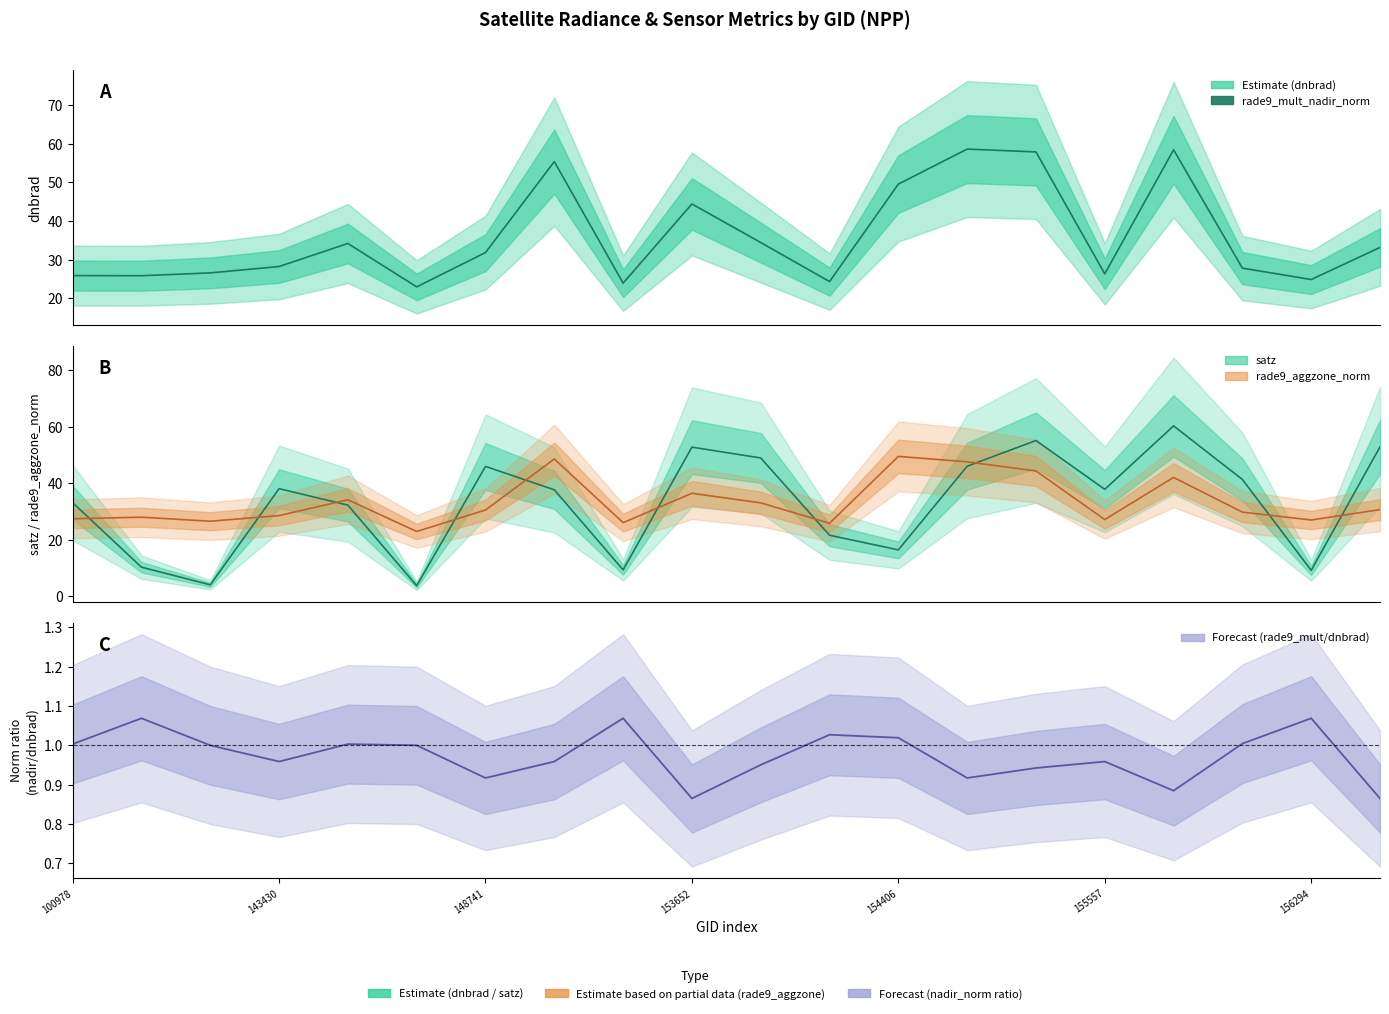

What is the difference between the satz values at 15 and 154406?

5.6